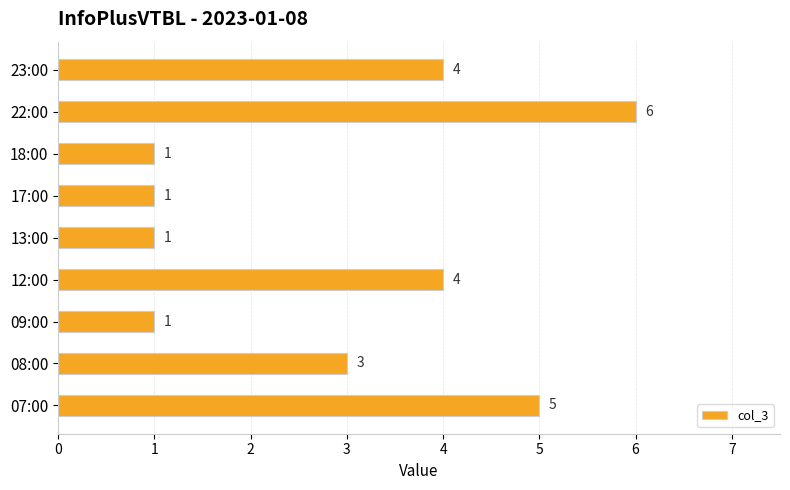

Count the values in the range 1 to 4.

7